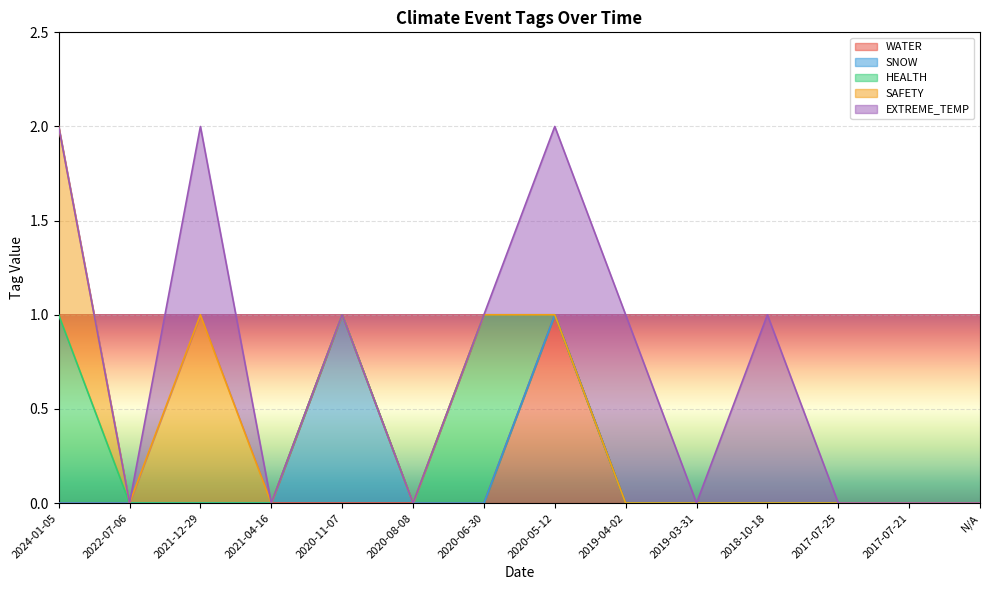

Which category has the highest value in the WATER series?

2020-05-12